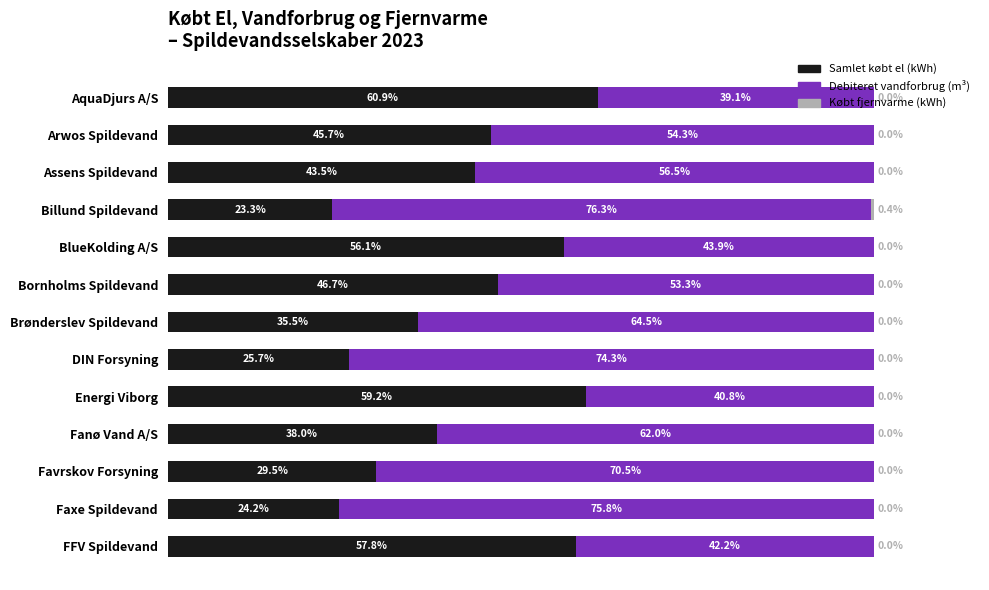

How many bars are there in each group?

3